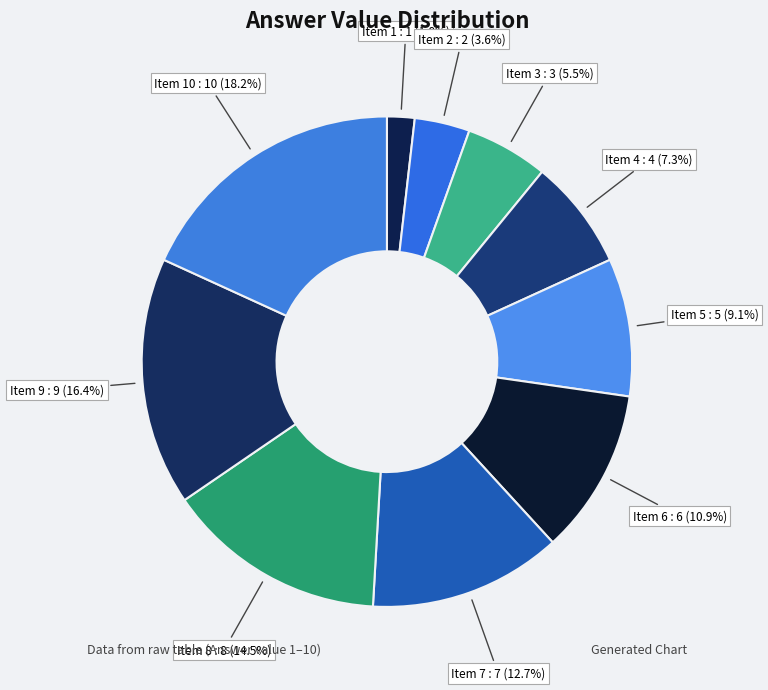

Count the number of slices in the pie.

10